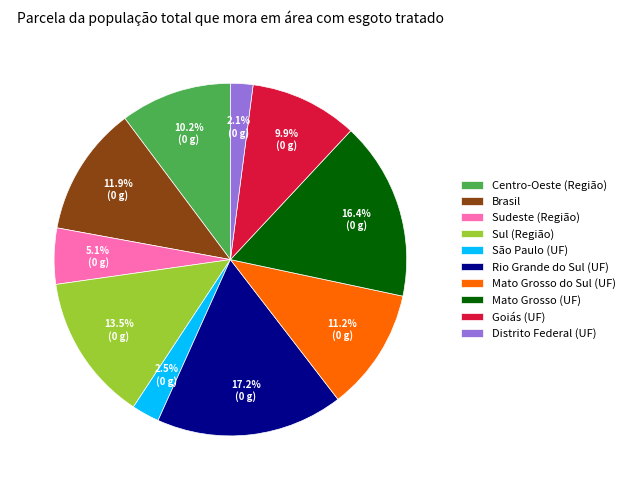

Count the number of slices in the pie.

10